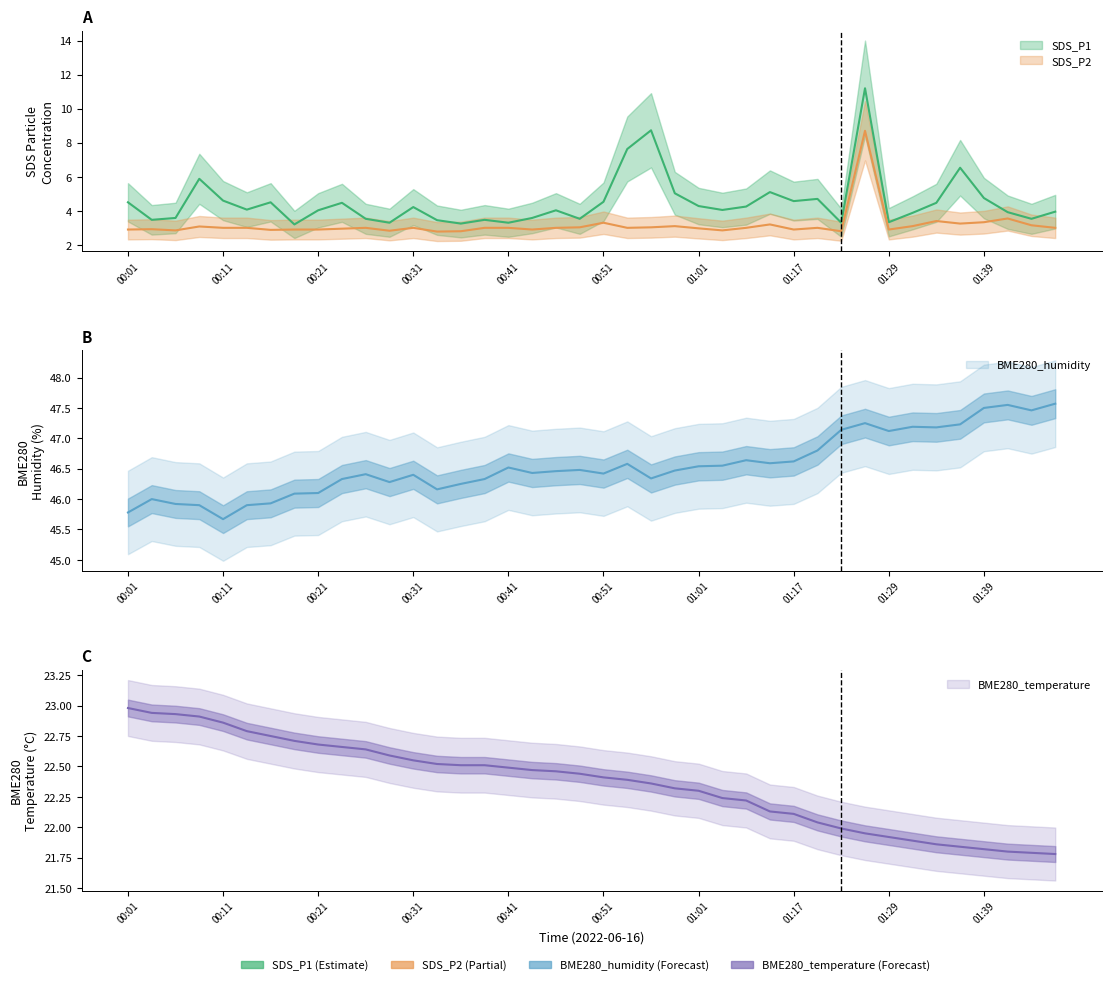

Rank the categories by SDS_P2 value from lowest to highest.

00:33, 00:36, 01:22, 00:28, 00:06, 01:06, 00:16, 00:01, 00:19, 00:21, 00:43, 01:17, 01:29, 00:03, 00:23, 01:01, 00:11, 00:13, 00:26, 00:31, 00:38, 00:41, 00:46, 00:53, 01:09, 01:20, 01:49, 00:48, 00:56, 00:08, 00:58, 01:31, 01:46, 01:14, 01:36, 00:51, 01:39, 01:34, 01:43, 01:25